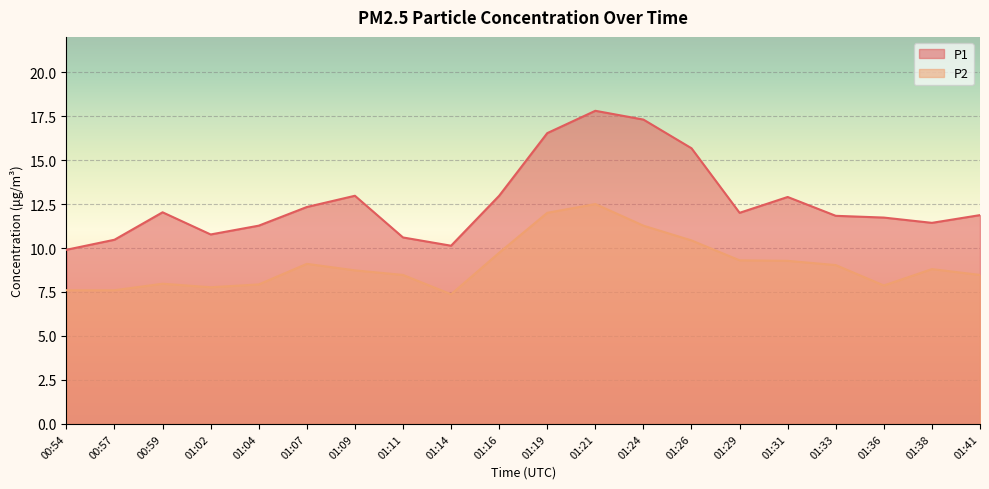

How many series are shown in this chart?

2